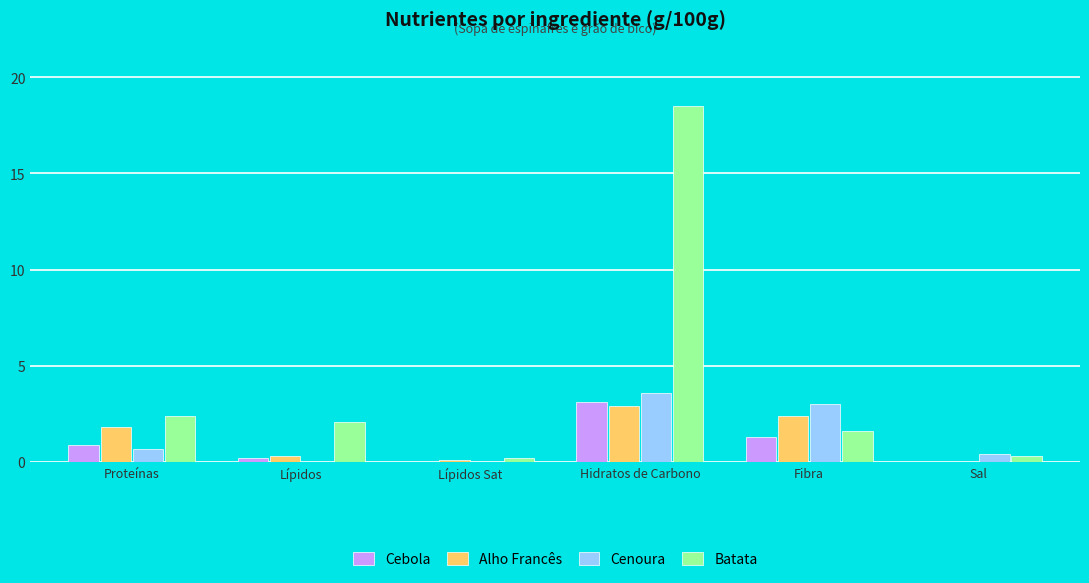

Which series has the largest range (max minus min)?

Batata